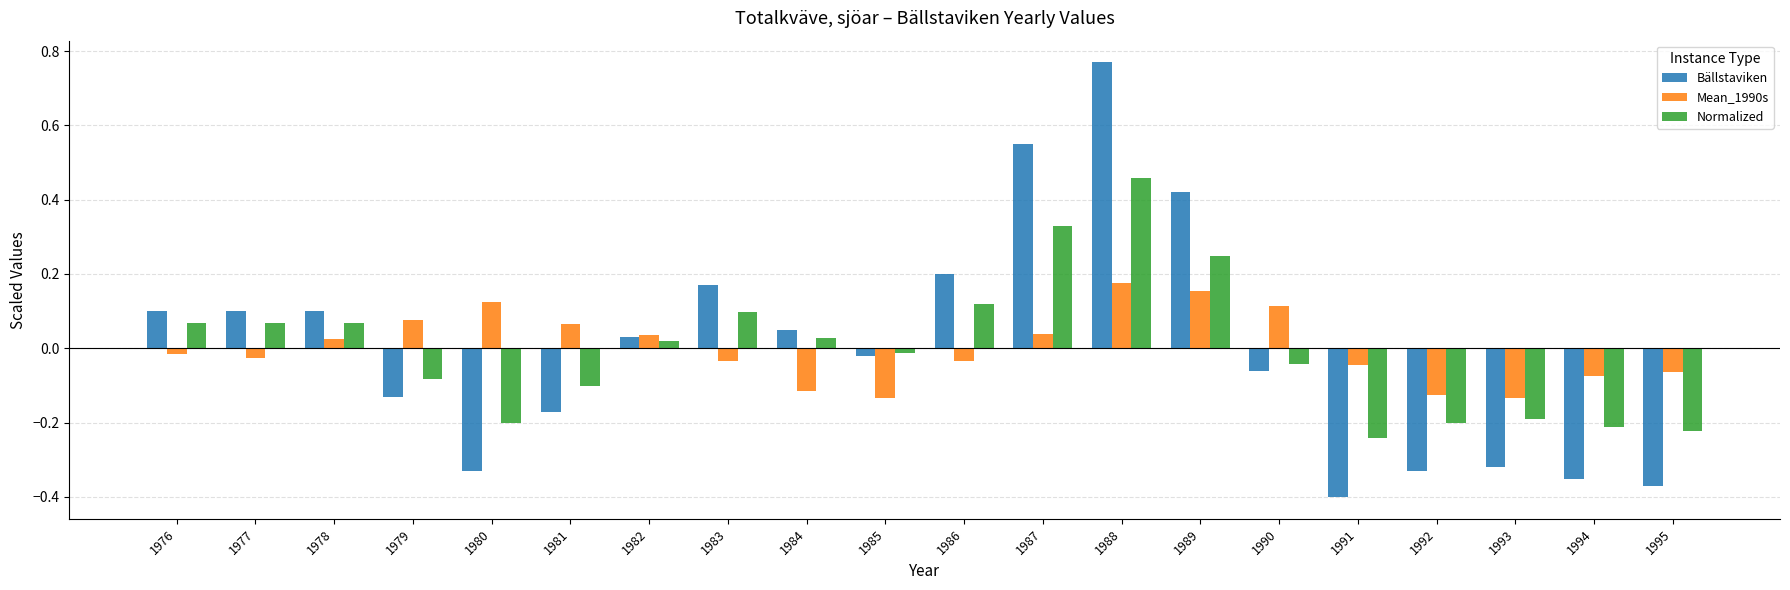

The Normalized series shows 0.0 at 1976. True or false?

False